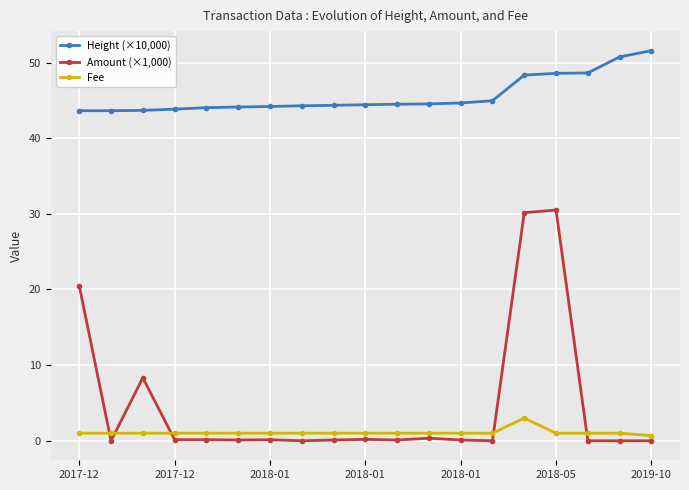

List the series in order of their peak value, highest first.

Height (×10,000), Amount (×1,000), Fee